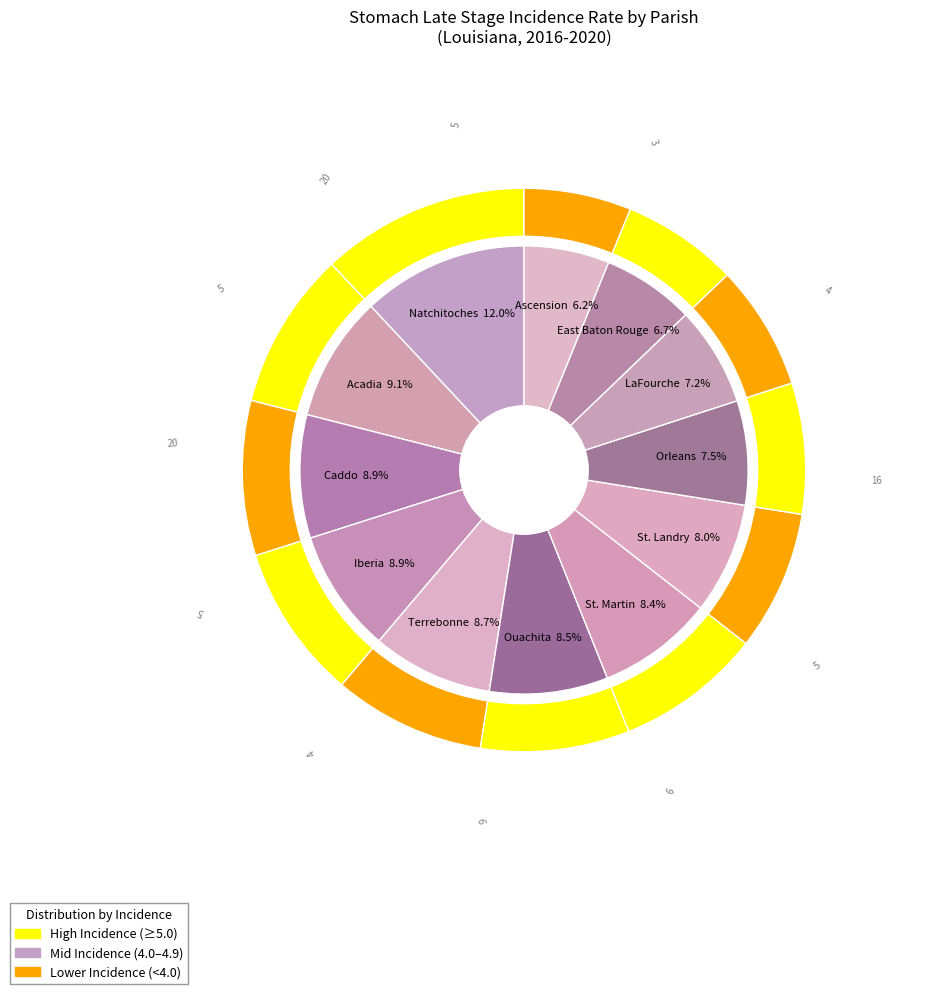

Which category has the smallest portion of the pie?

Ascension Parish